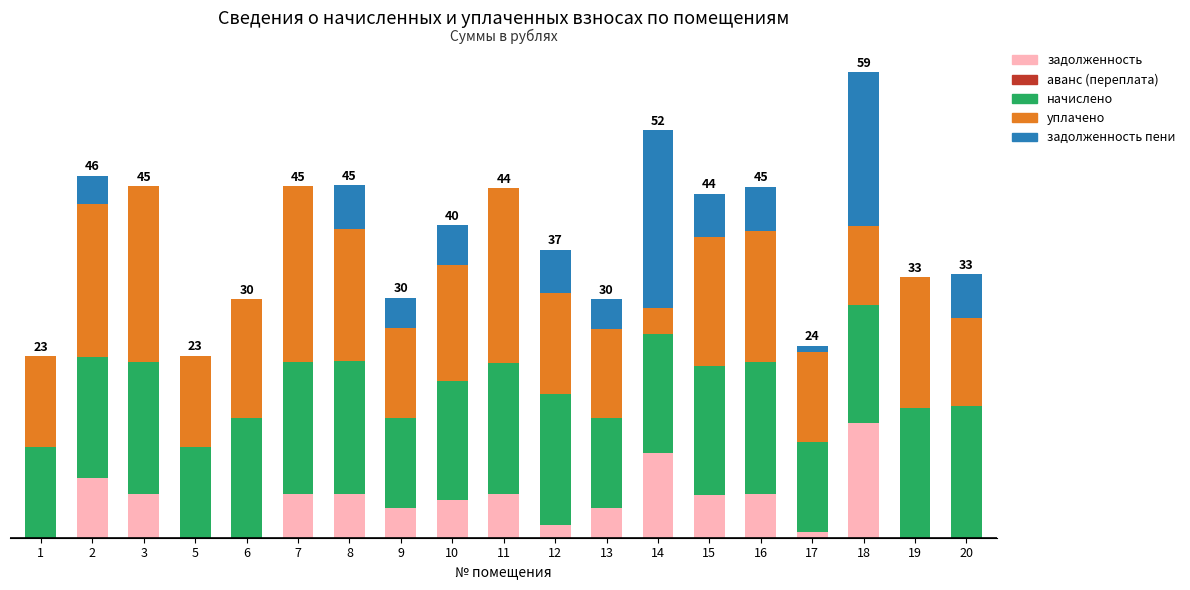

Are the bars grouped side by side (vs. stacked)?

No